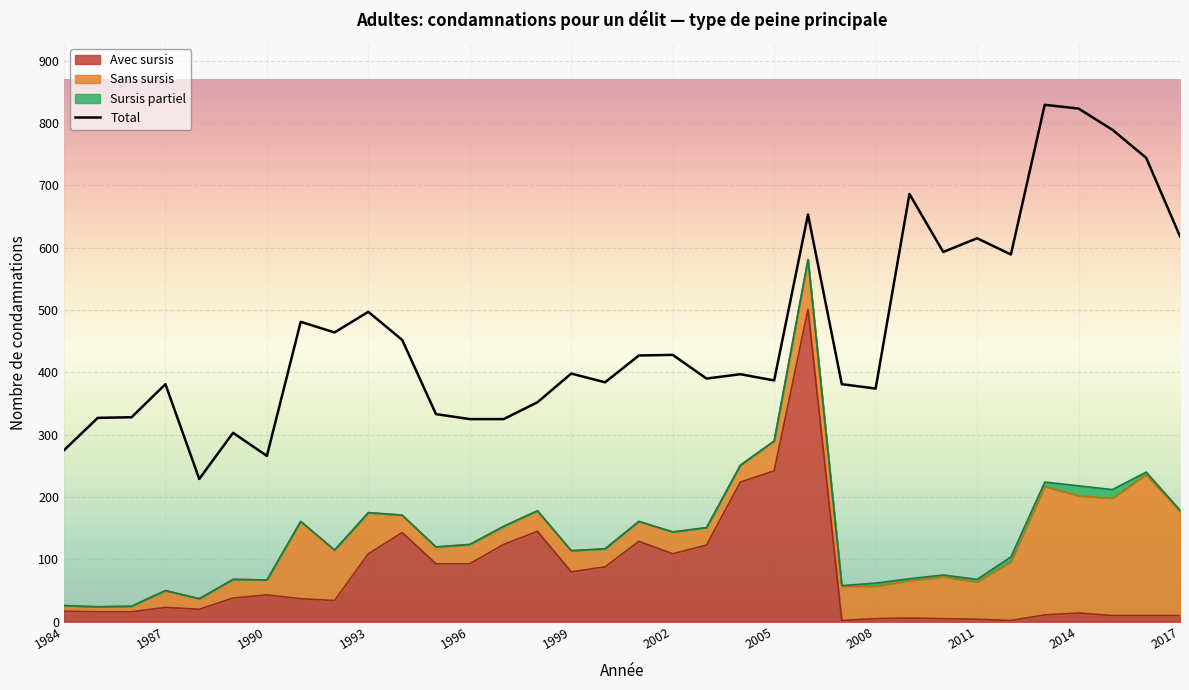

What is the greatest value displayed?

829